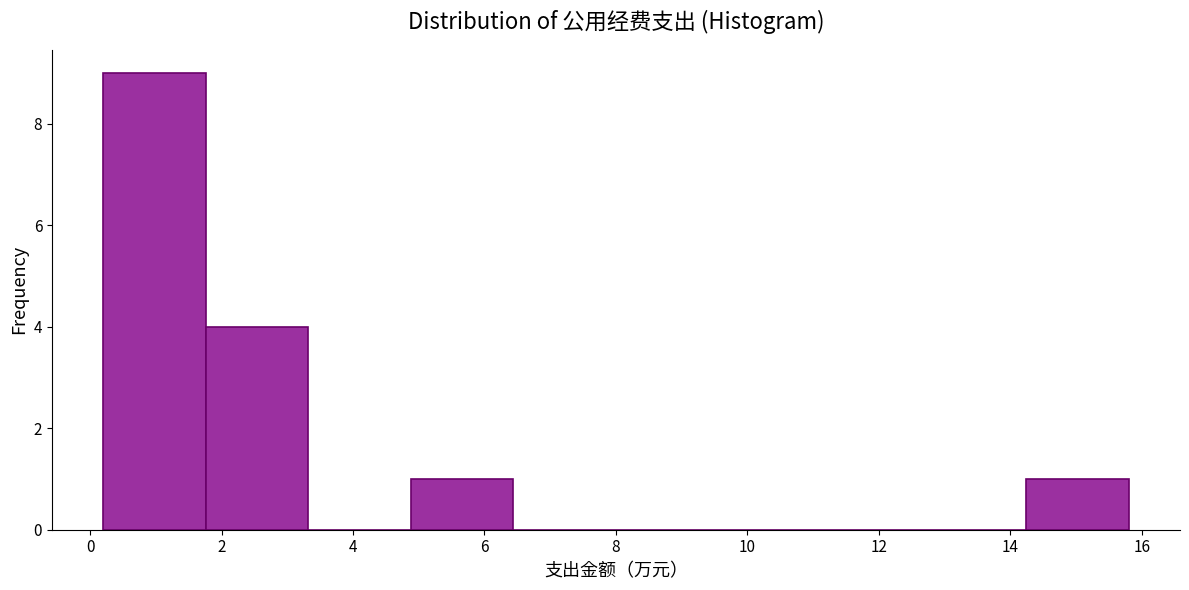

How tall is the bar that spans 4.88 to 6.44 on the x-axis? Neither the bar edges nor the heights are printed on the chart, so give them approximately, as read against the axes.

1